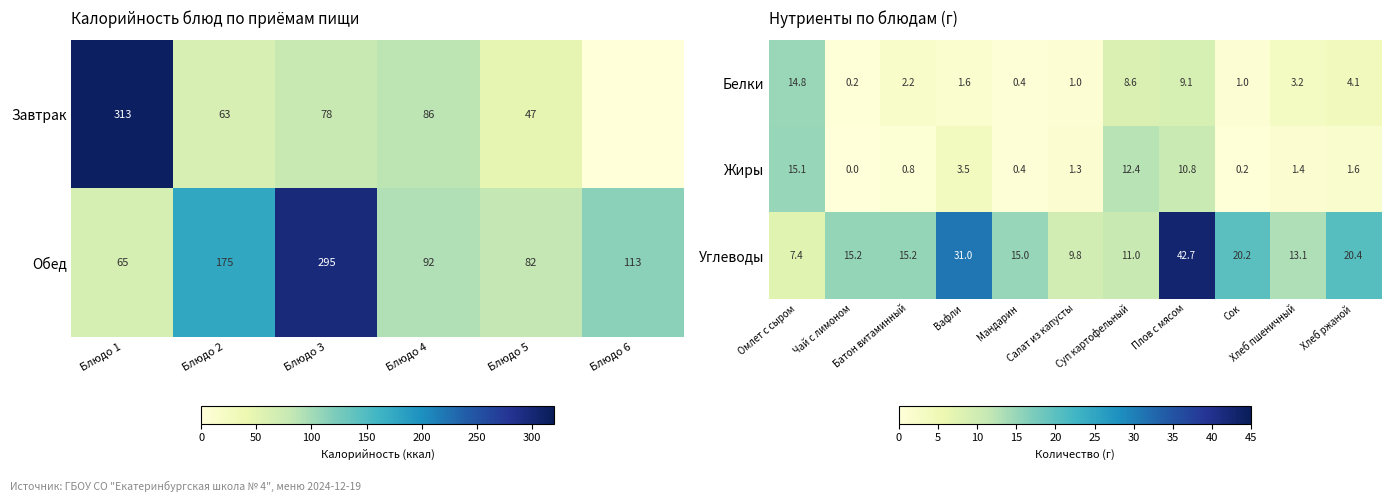

Rank the categories by Жиры value from lowest to highest.

Чай с лимоном, Сок, Мандарин, Батон витаминный, Салат из капусты, Хлеб пшеничный, Хлеб ржаной, Вафли, Плов с мясом, Суп картофельный, Омлет с сыром